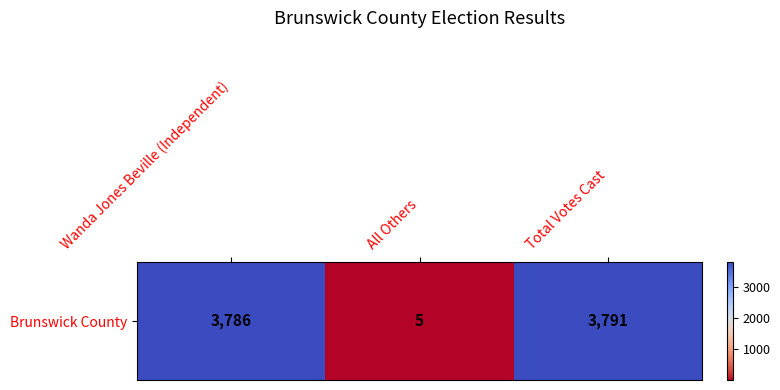

What is the change in value from All Others to Total Votes Cast?

+3786